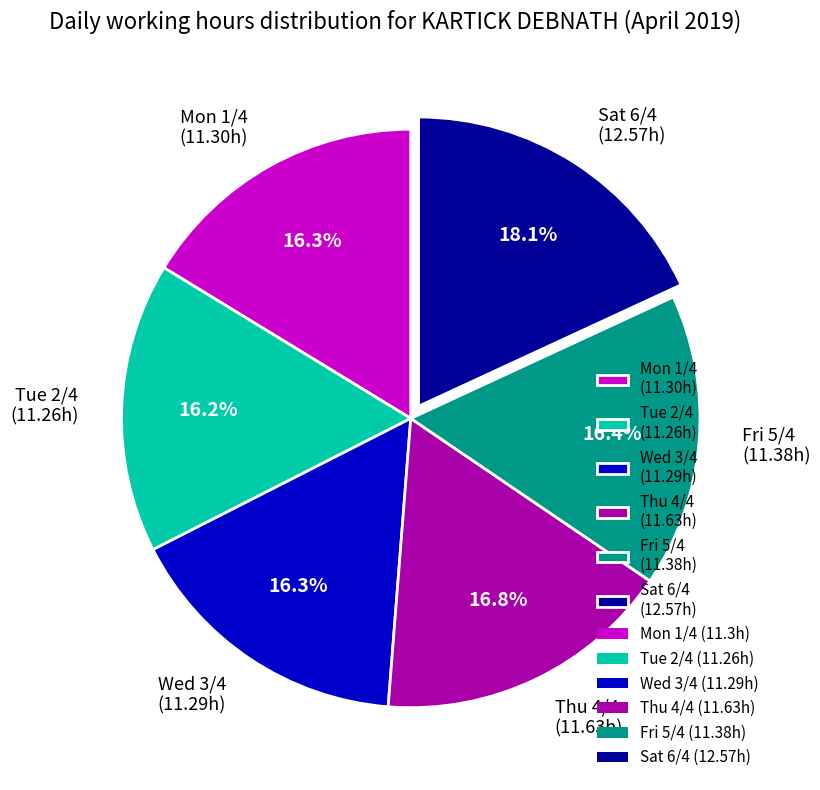

Is the sum of Thu 4/4 and Wed 3/4 greater than half?

No